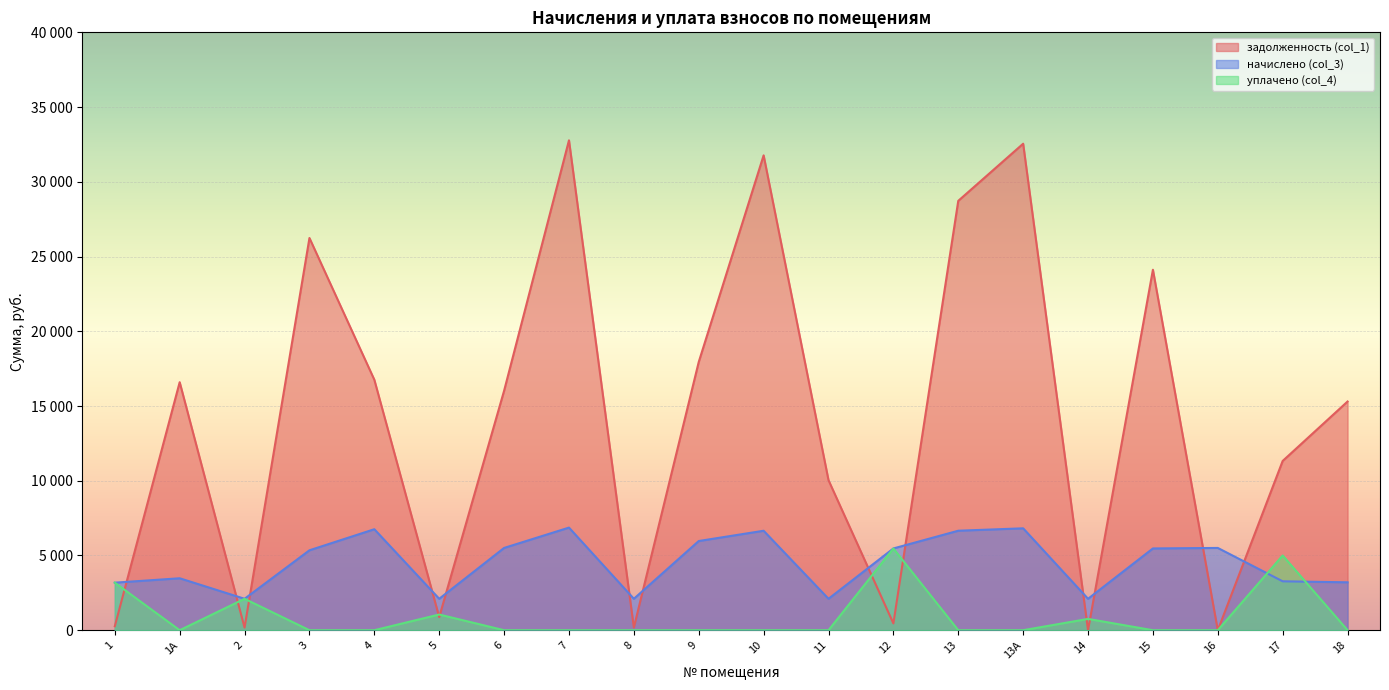

At which category does задолженность (col_1) reach its first local valley?

2